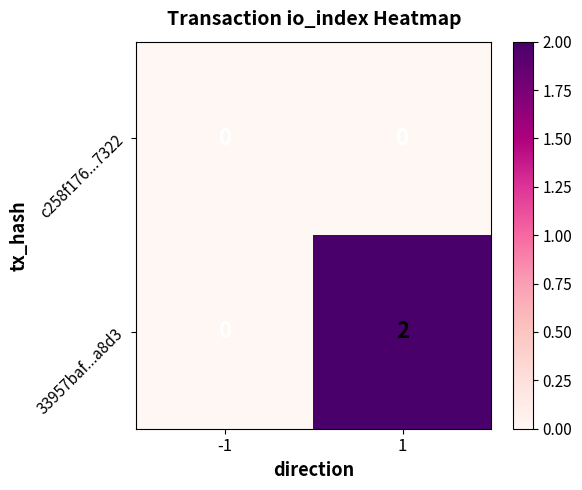

Which series has the largest total across all categories?

33957baf...a8d3